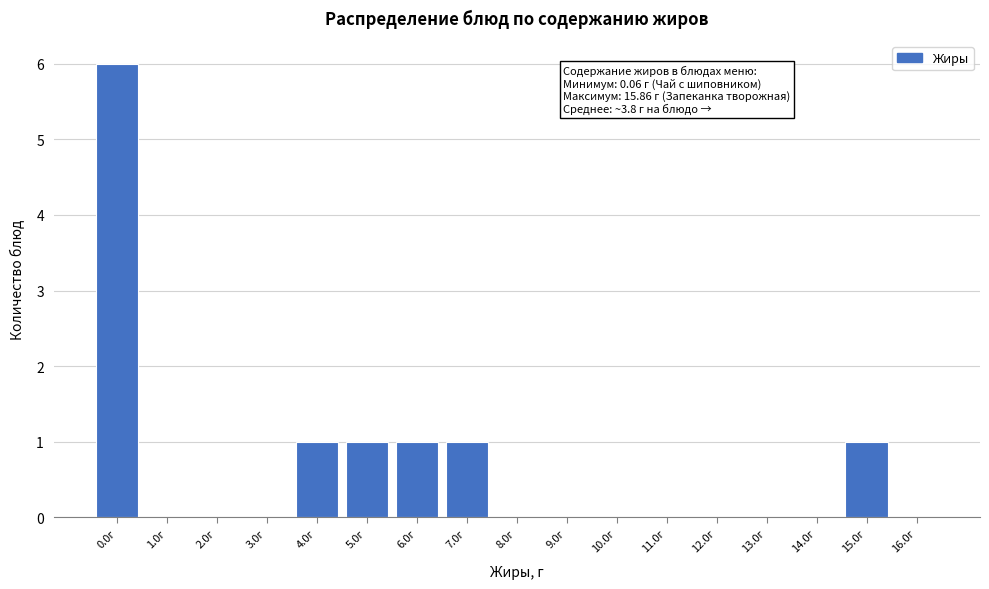

Reading left to right, transcribe all the data shown in this chart.

0.0г=6	1.0г=0	2.0г=0	3.0г=0	4.0г=1	5.0г=1	6.0г=1	7.0г=1	8.0г=0	9.0г=0	10.0г=0	11.0г=0	12.0г=0	13.0г=0	14.0г=0	15.0г=1	16.0г=0